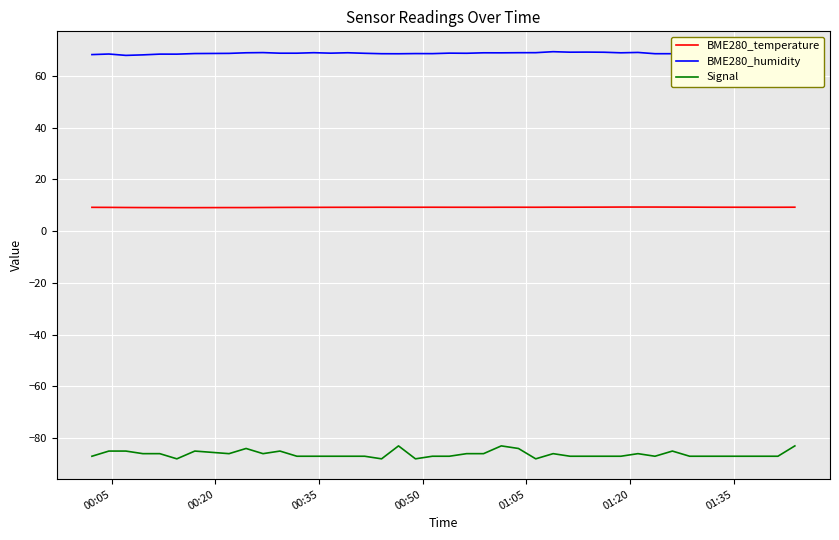

Which series has the largest range (max minus min)?

Signal